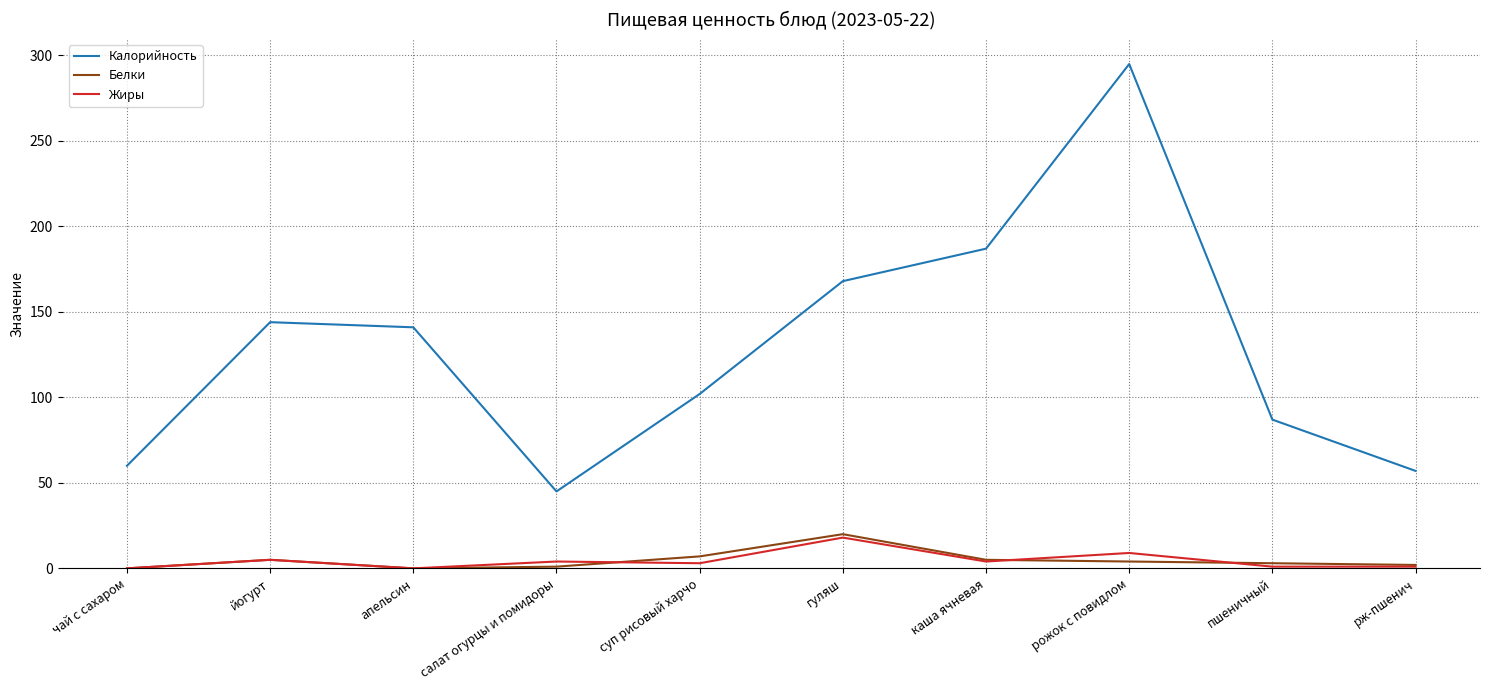

At which category is the sum across all series the highest?

рожок с повидлом